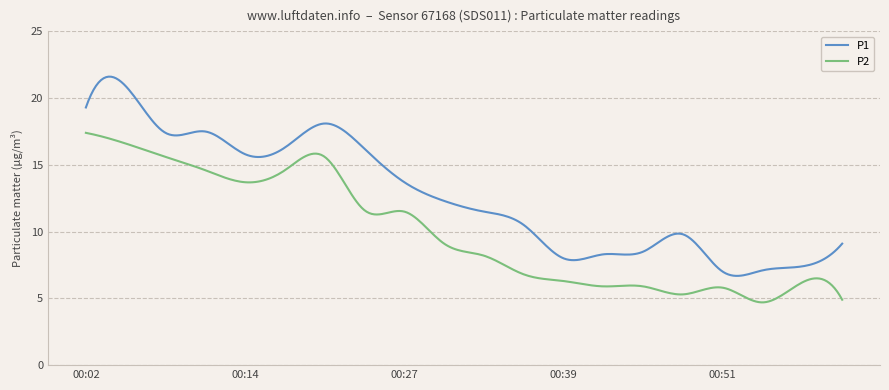

Which series has the largest range (max minus min)?

P1